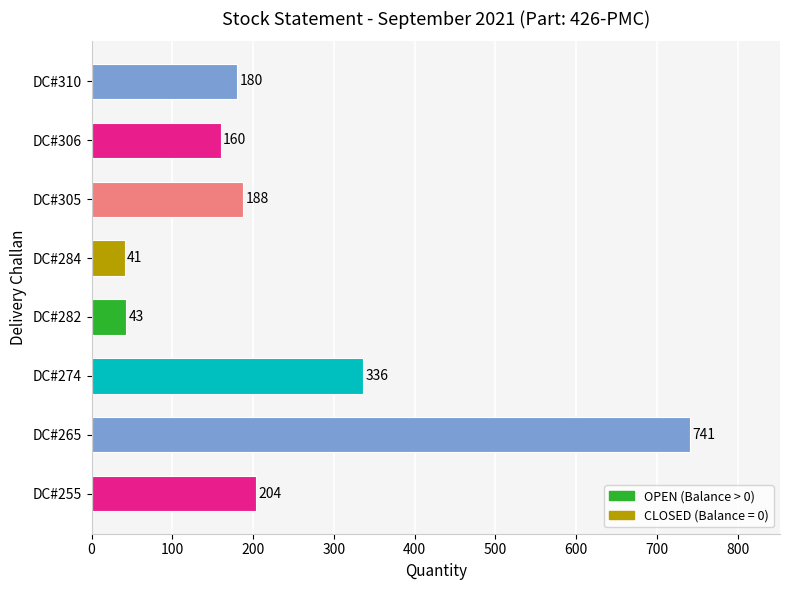

The chart shows a value of 70 at DC#282. True or false?

False